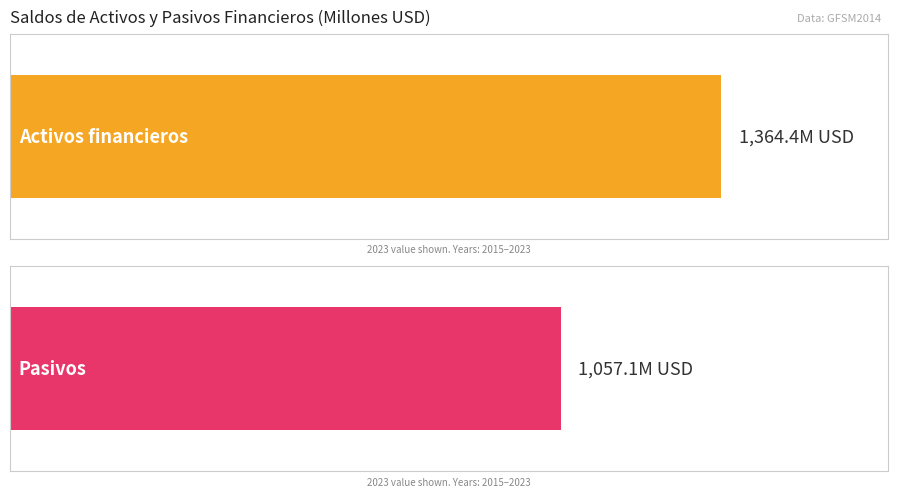

Which series has the largest total across all categories?

Activos financieros